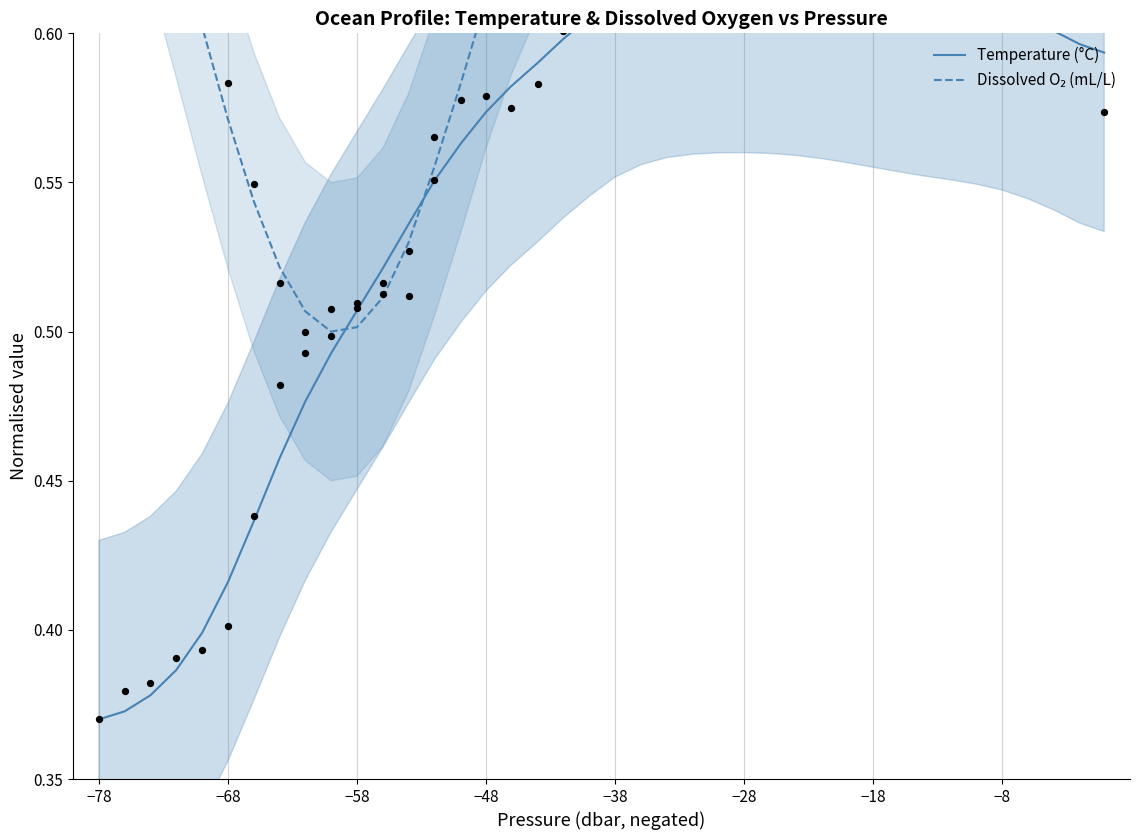

Is the value of Dissolved O₂ (mL/L) at 9 greater than the value of Temperature (°C) at 30?

Yes